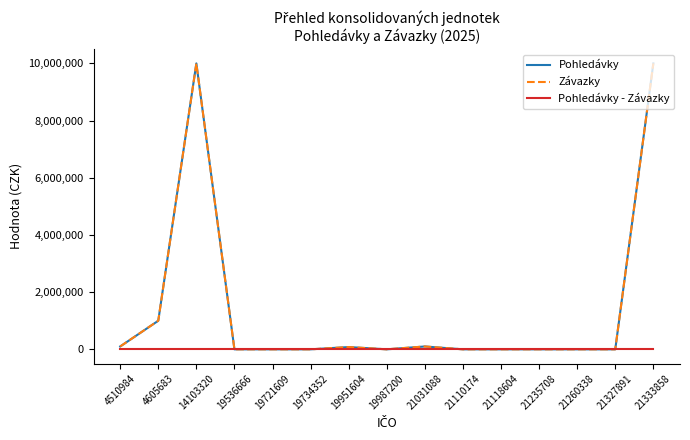

Does the chart have visible grid lines?

No